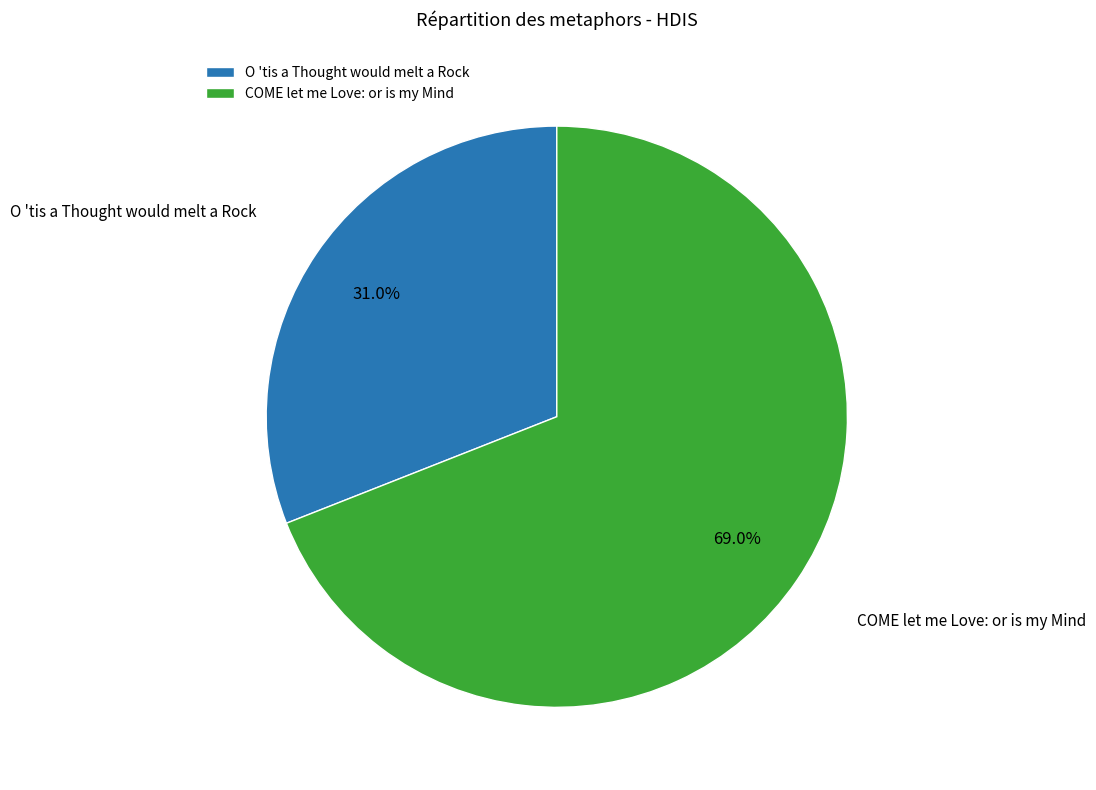

To the nearest percent, what is the combined percentage of O 'tis a Thought would melt a Rock and COME let me Love: or is my Mind?

100%